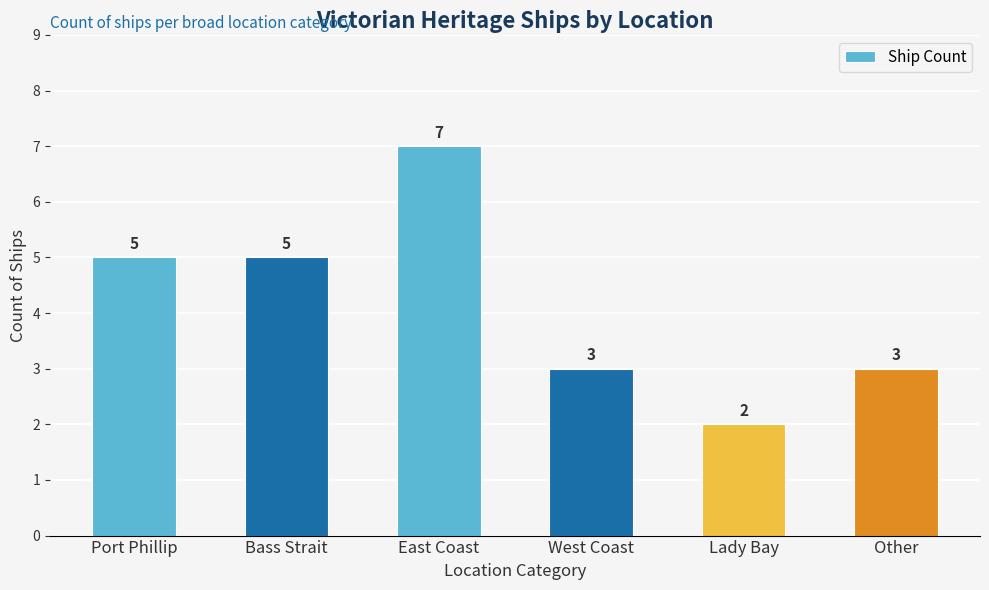

Approximately how many times larger is the value at Bass Strait compared to Other?

1.7